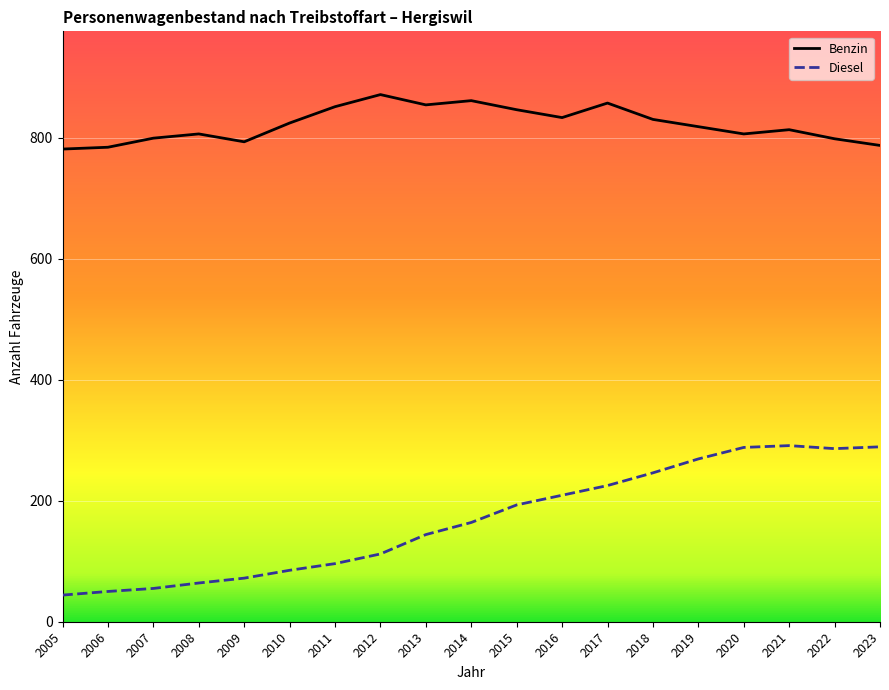

What value does the Diesel series have at 2014, to the nearest 10?

160